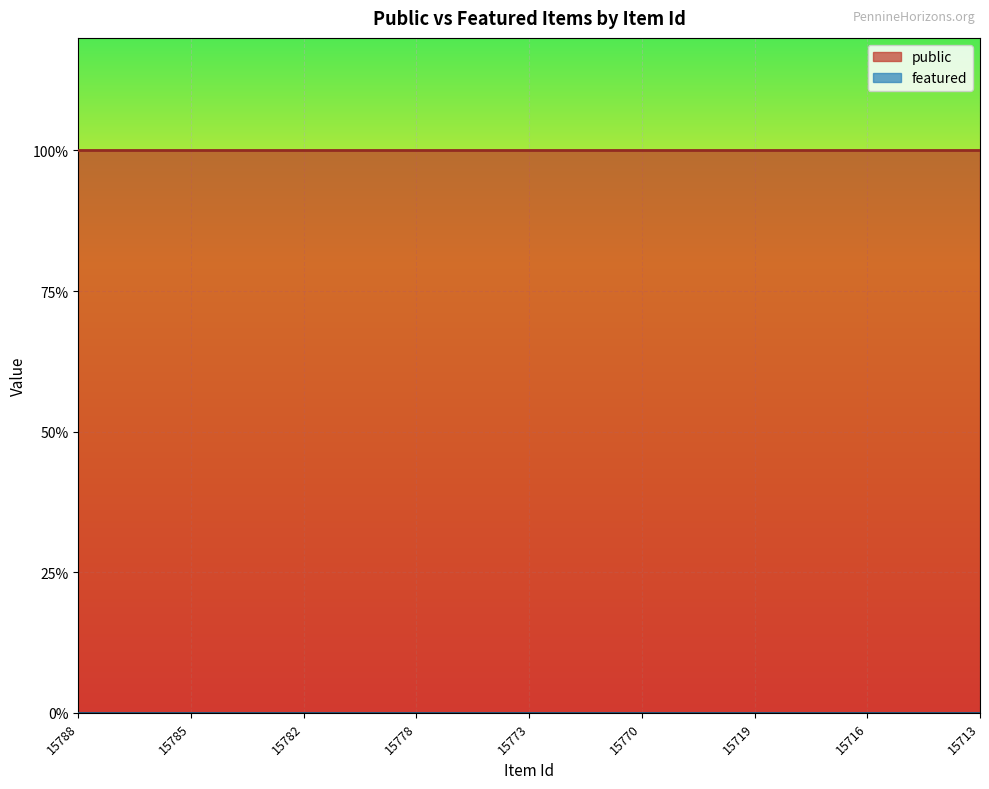

True or false: public and featured cross at least once.

False